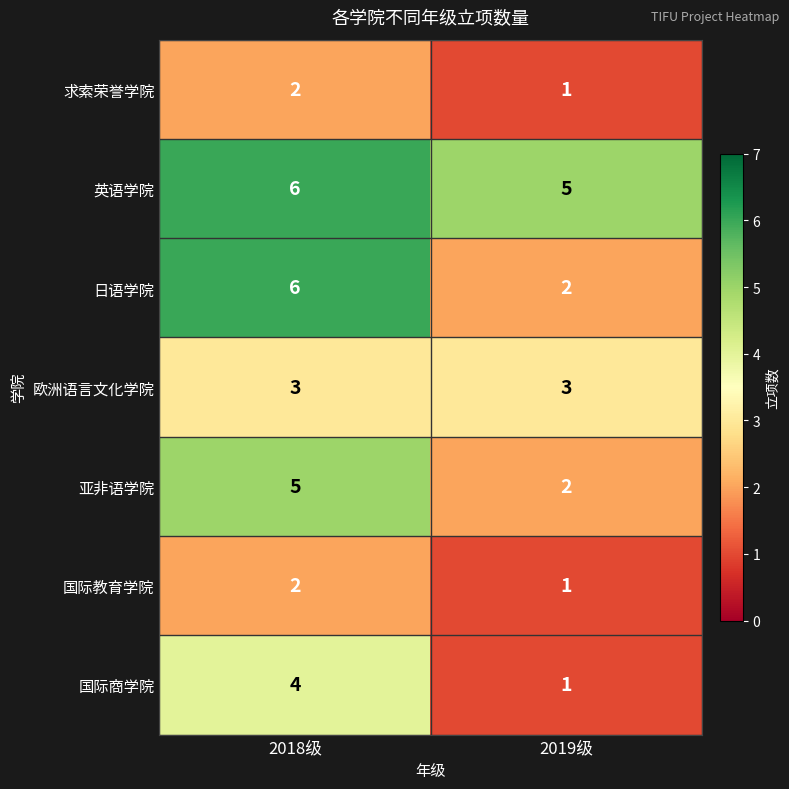

The value of 求索荣誉学院 at 2018级 is 2. True or false?

True